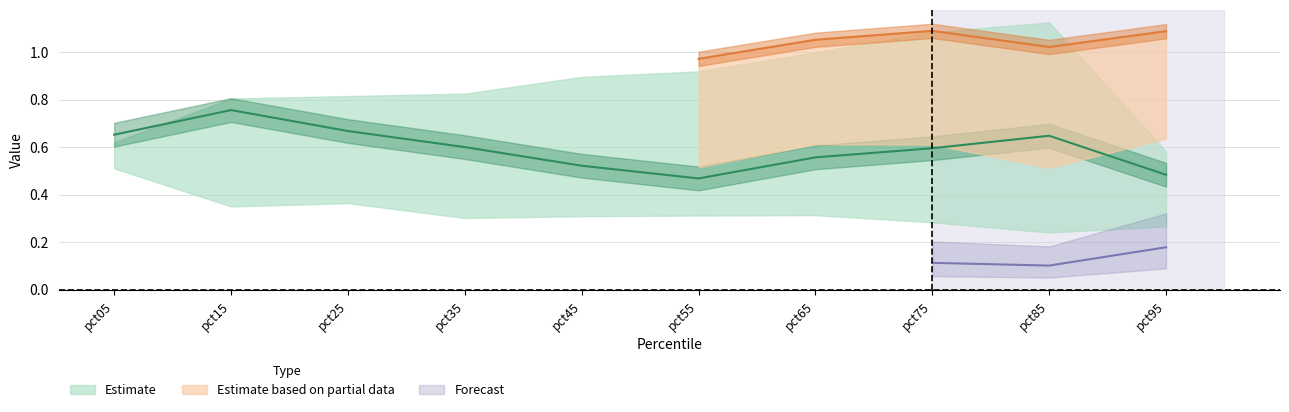

In Oct, how many points are higher than both neighbors (excluding endpoints)?

2